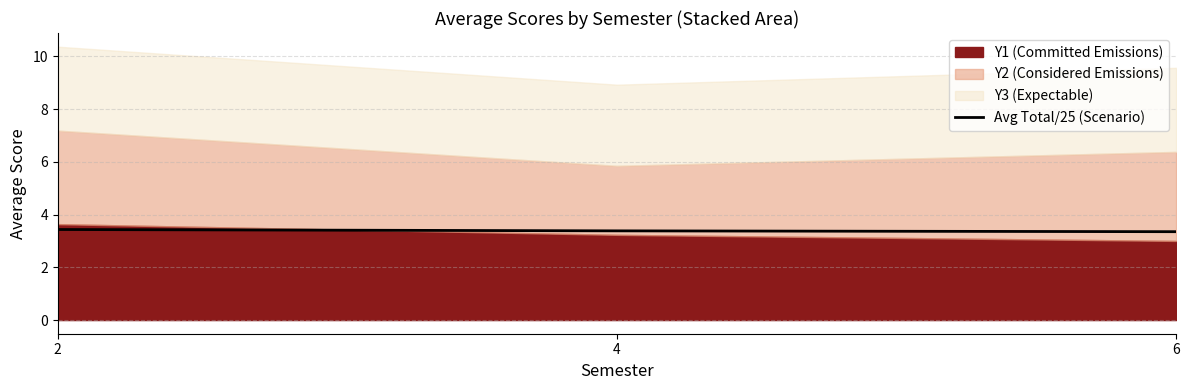

List the labels in order of value, smallest first.

6, 4, 2